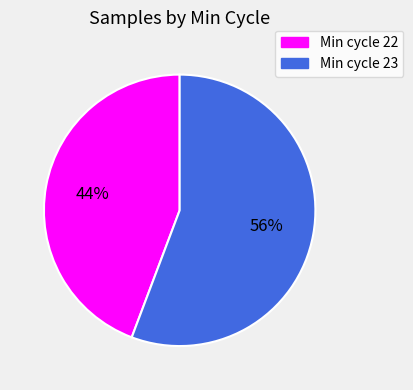

To the nearest percent, what is the average slice percentage?

50%